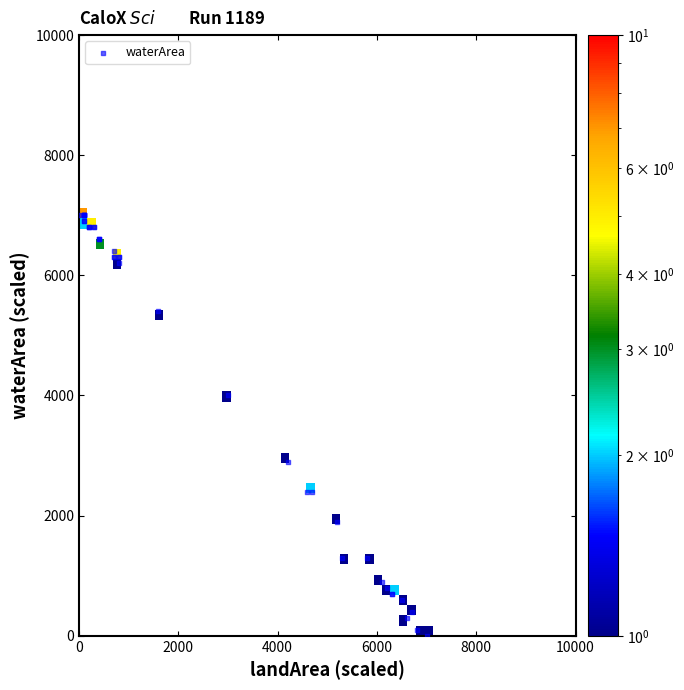

What Y value in the scatter plot is closest to 3500?

4000.0